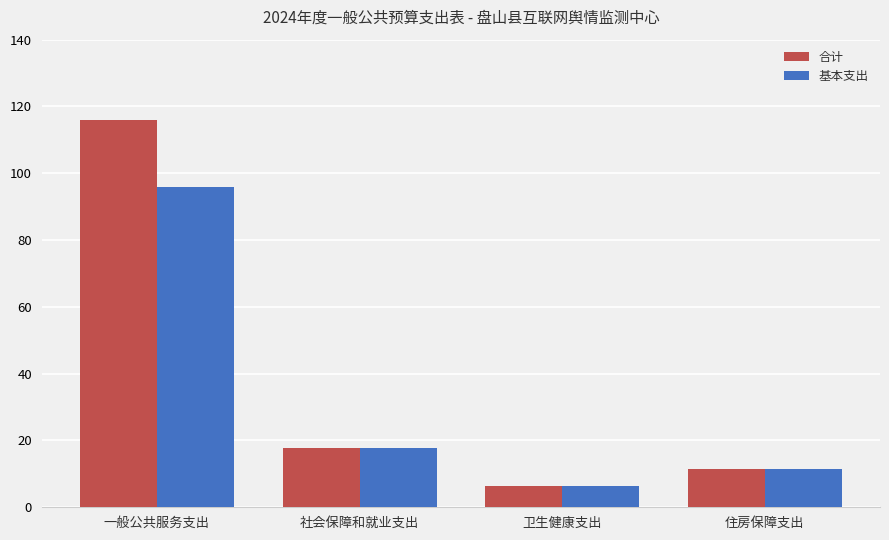

What position from the right is 社会保障和就业支出?

3